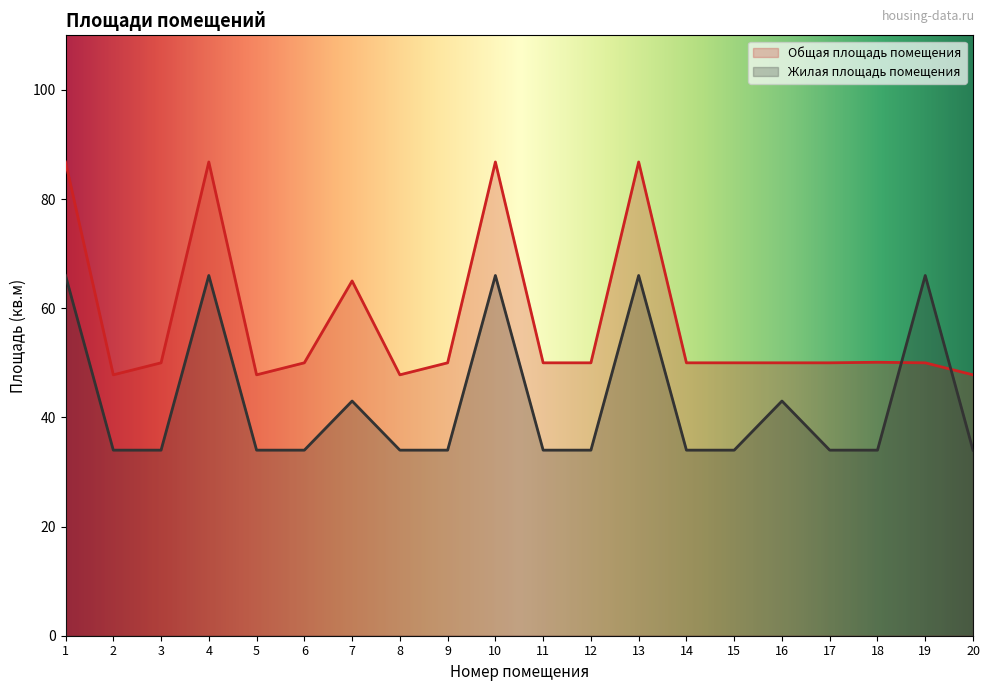

The Жилая площадь помещения series shows 22.1 at 19. True or false?

False